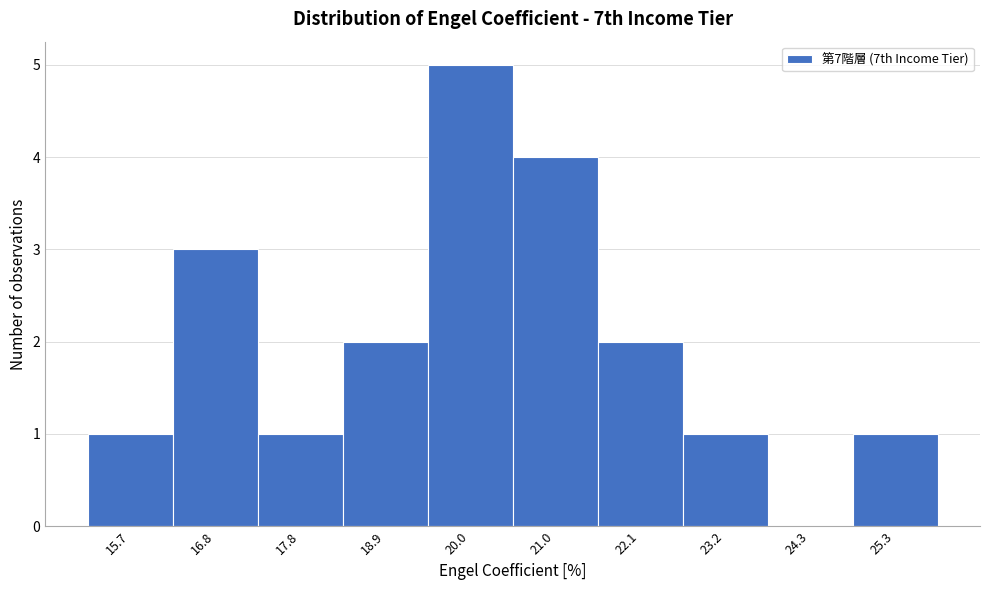

Reading right to left, list all the values displayed in this chart.

25.3=1	24.3=0	23.2=1	22.1=2	21.0=4	20.0=5	18.9=2	17.8=1	16.8=3	15.7=1